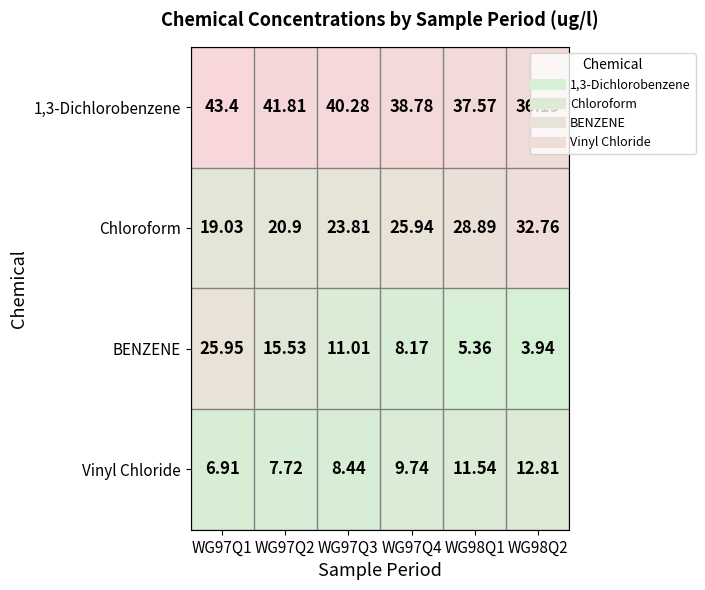

Which series changed the most between WG97Q1 and WG98Q1?

BENZENE